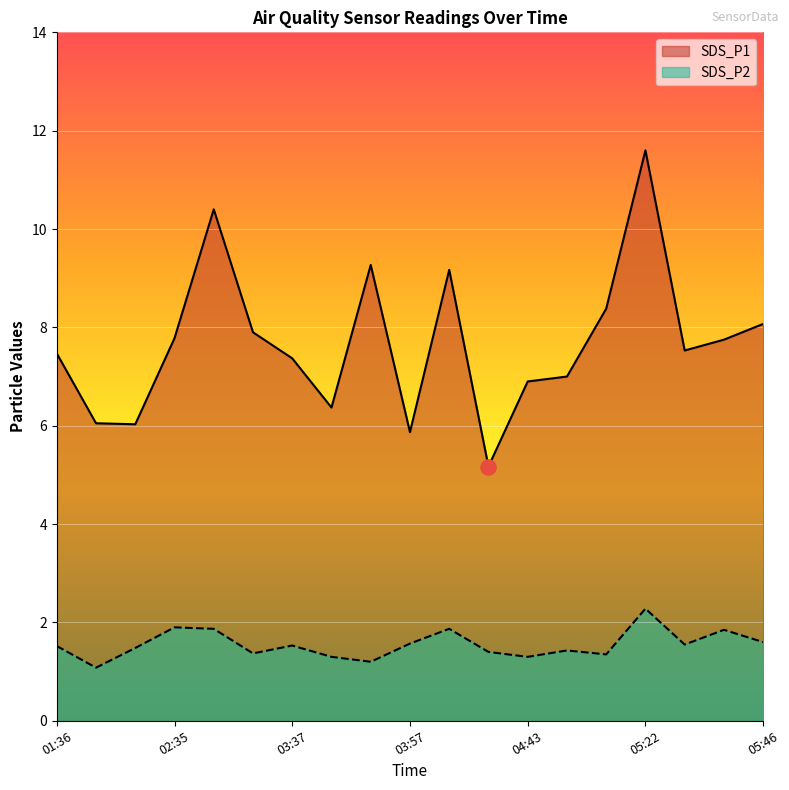

Which series contains the lowest Y value?

SDS_P2